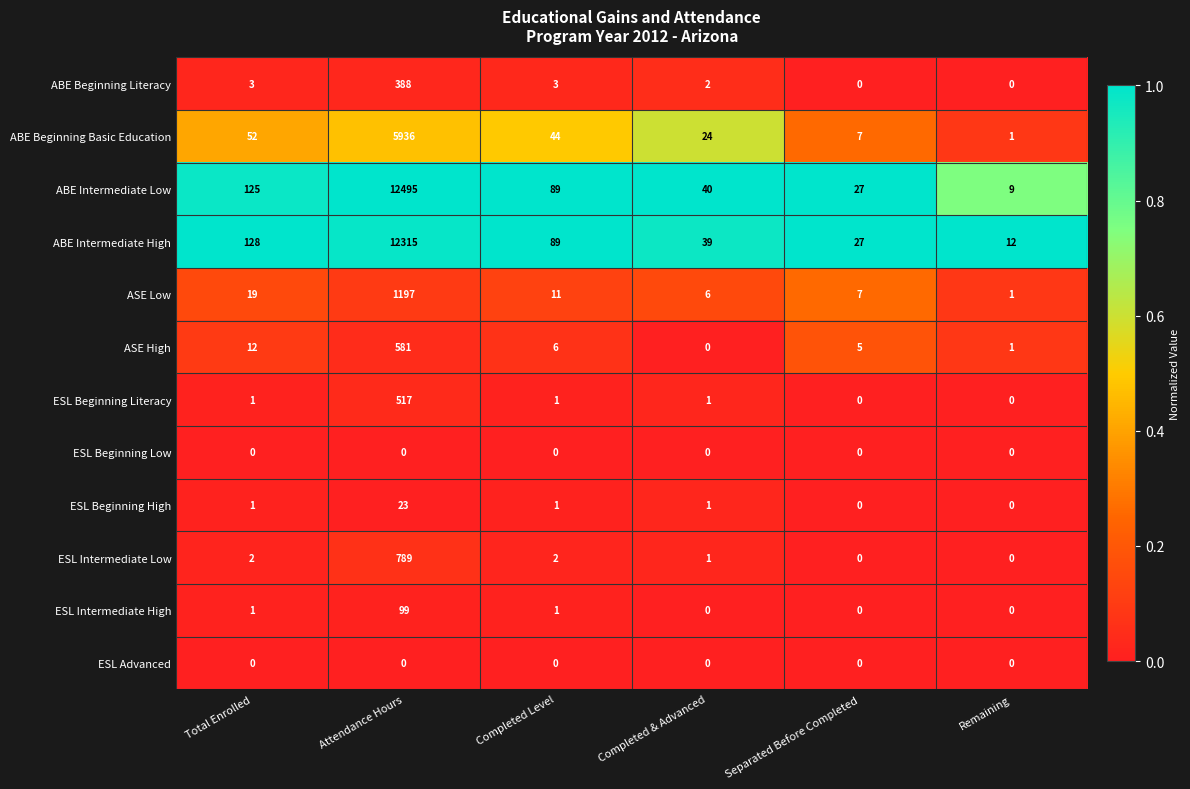

What is the difference between the second highest and second lowest values in the ABE Beginning Literacy series?

3